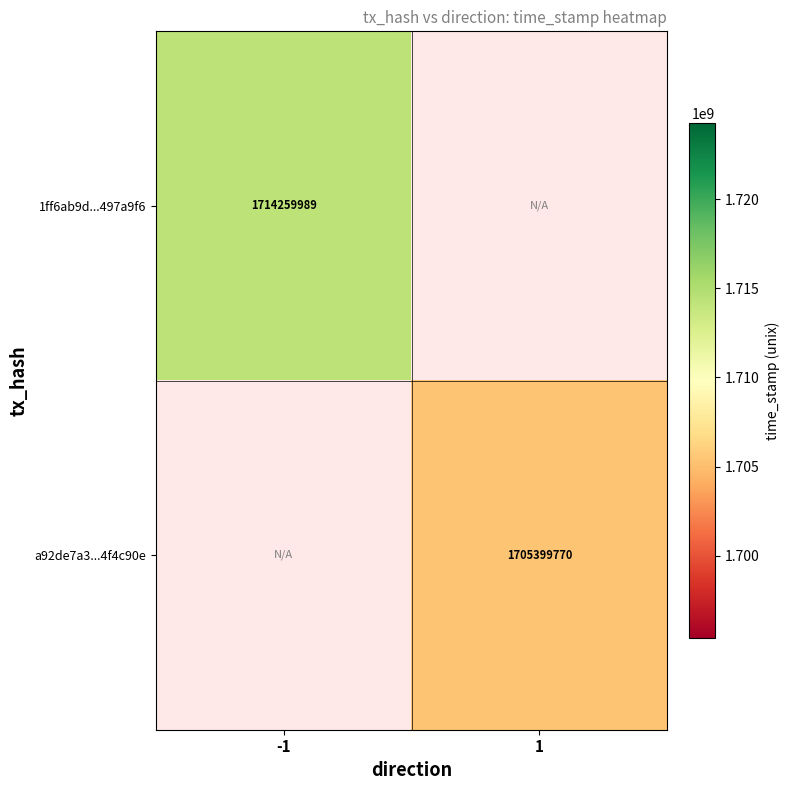

The value of a92de7a3...4f4c90e at 1 is 1705399770. True or false?

True